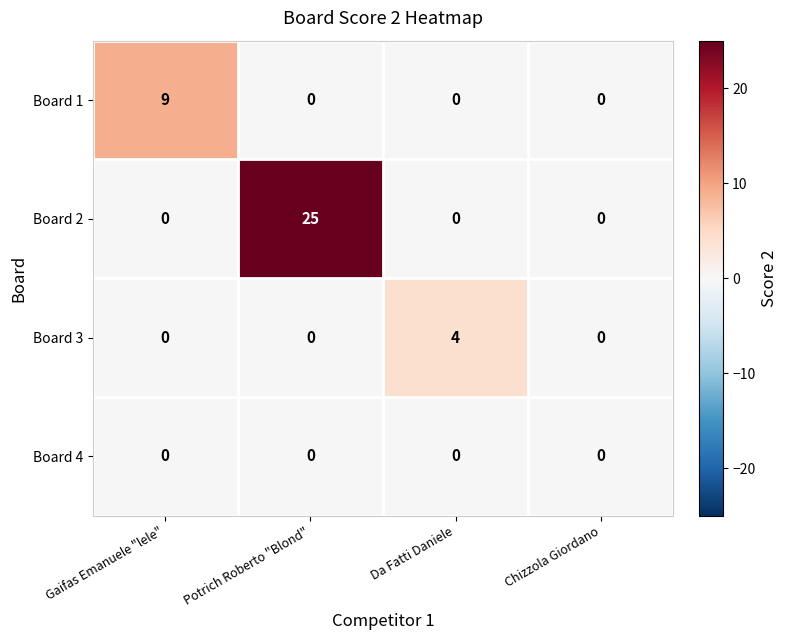

How many series are shown in this chart?

4